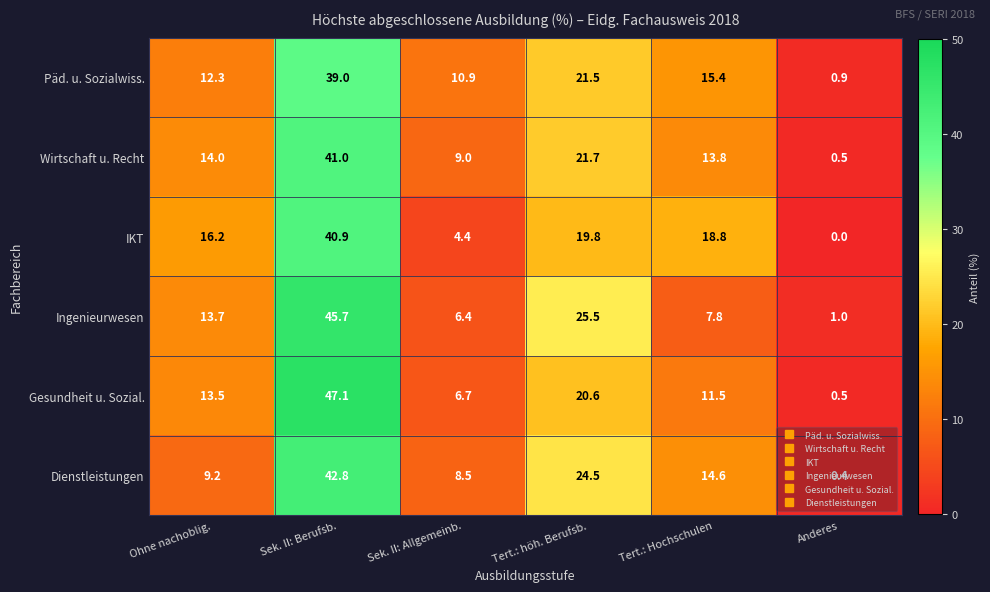

The value of Dienstleistungen at Anderes is 0.4. True or false?

True